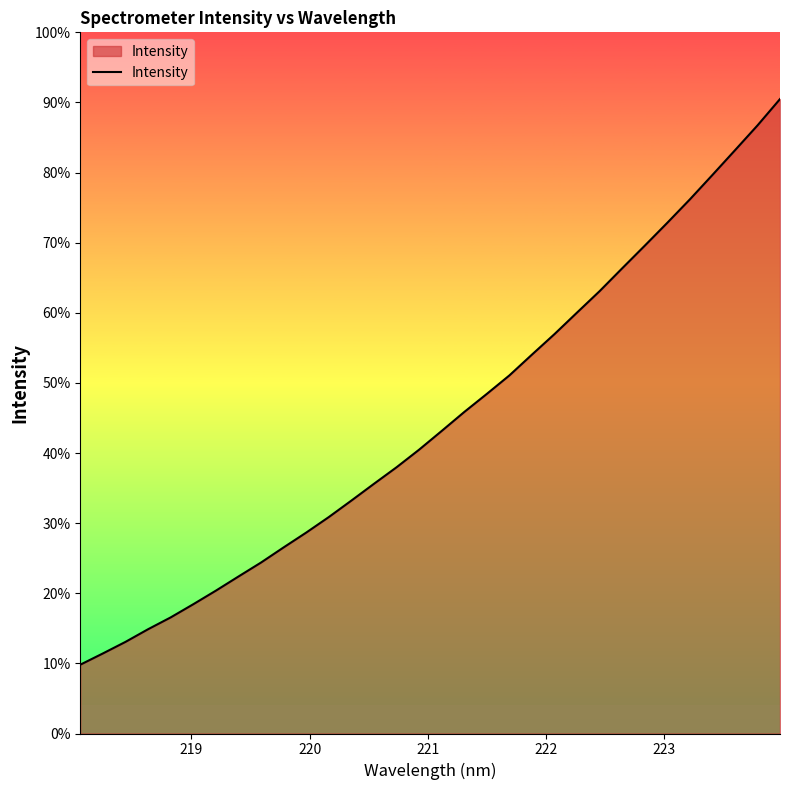

Does the chart have visible grid lines?

No